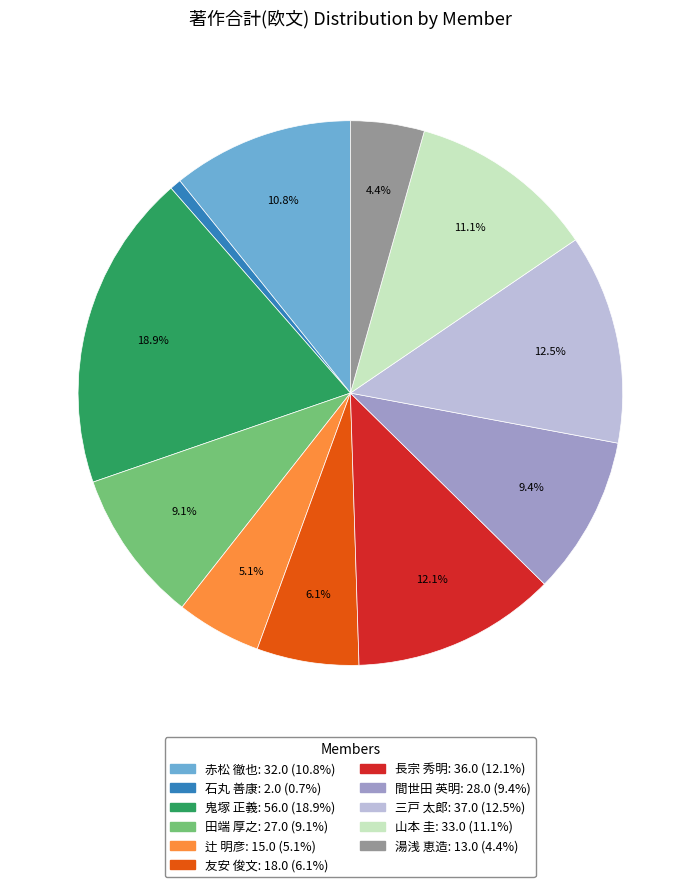

Is it true that 赤松 徹也 is 17% of the pie?

False